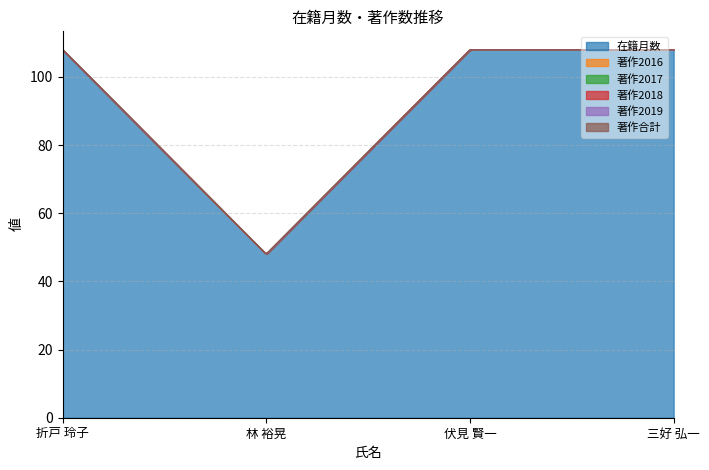

Which series has the widest spread of values?

在籍月数